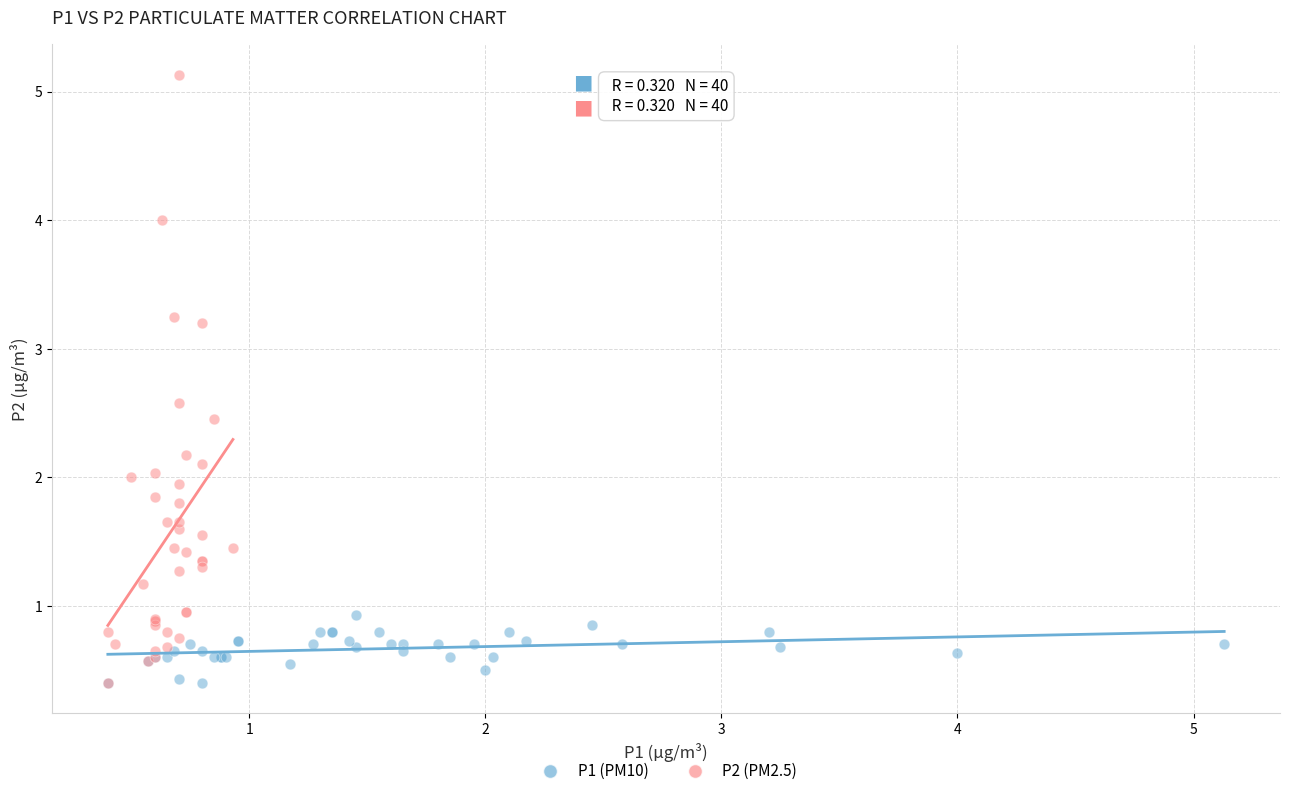

Which series reaches the maximum Y coordinate?

P2 (PM2.5)